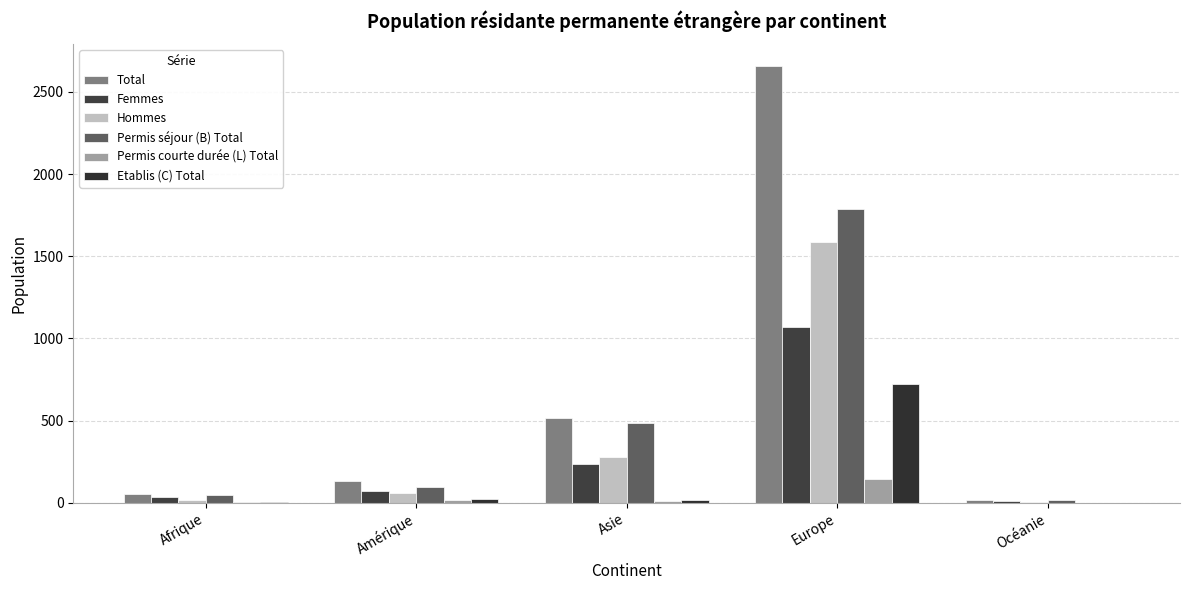

Are the bars grouped side by side (vs. stacked)?

Yes